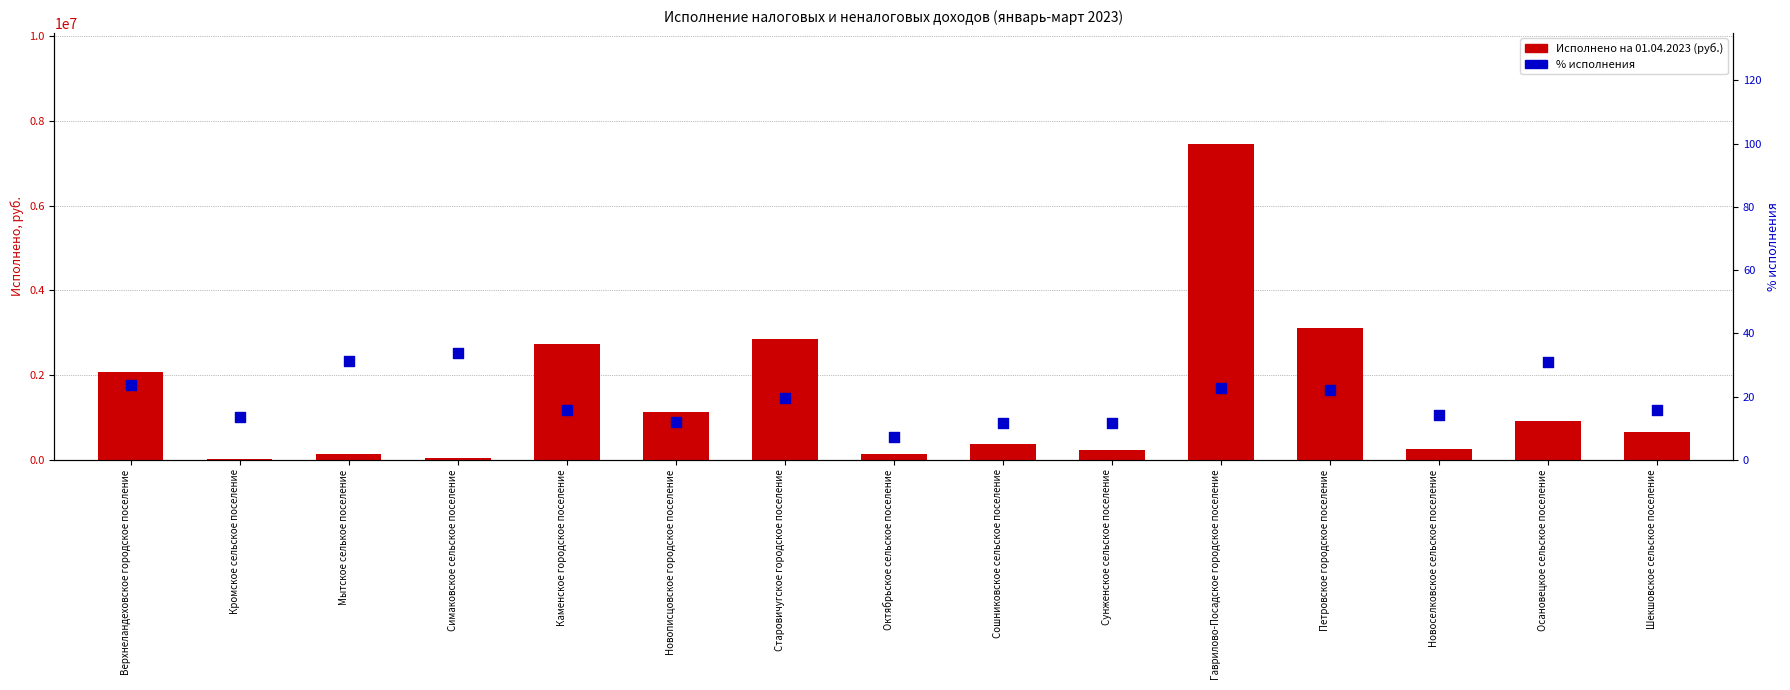

Which series contains the highest Y value?

Исполнено на 01.04.2023